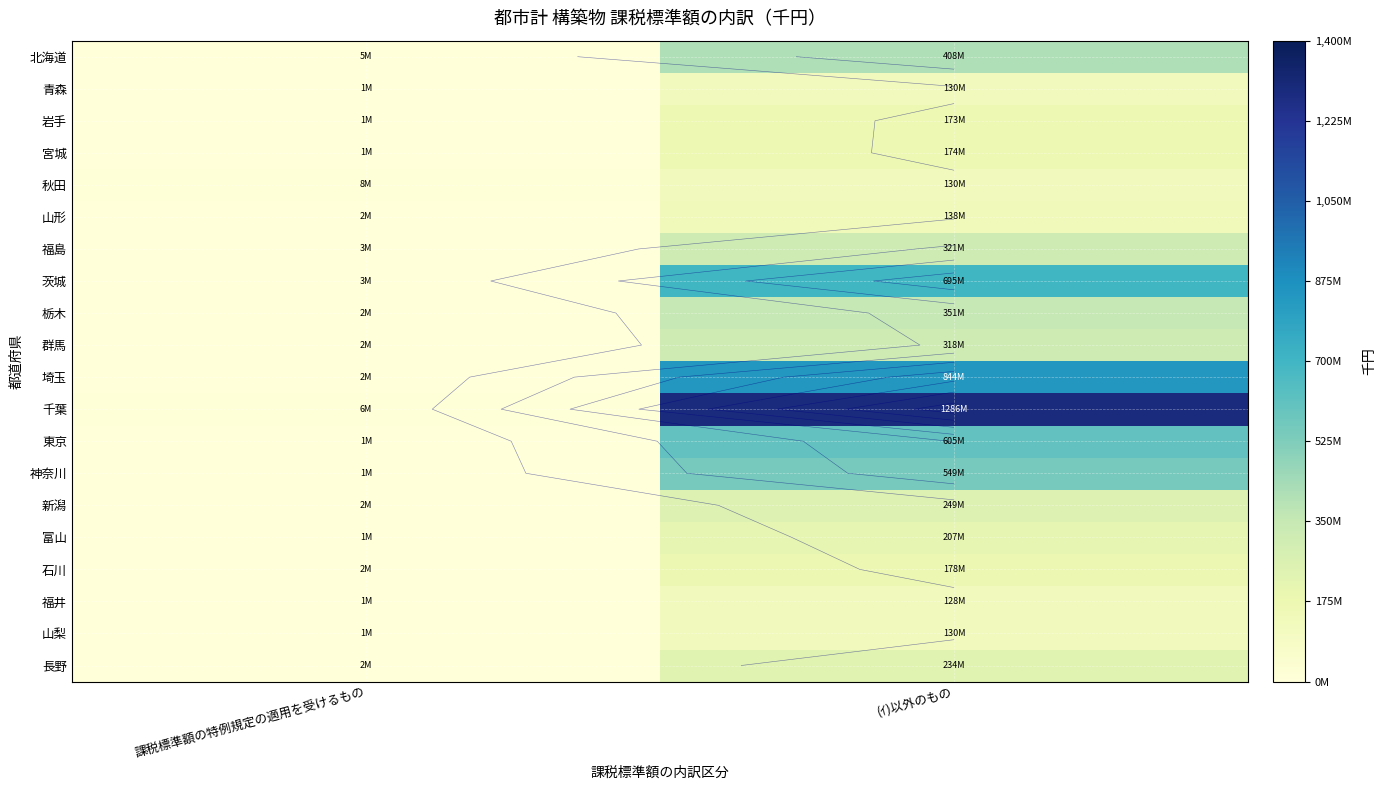

What is the difference between the maximum and minimum values in the 神奈川 series?

548129554